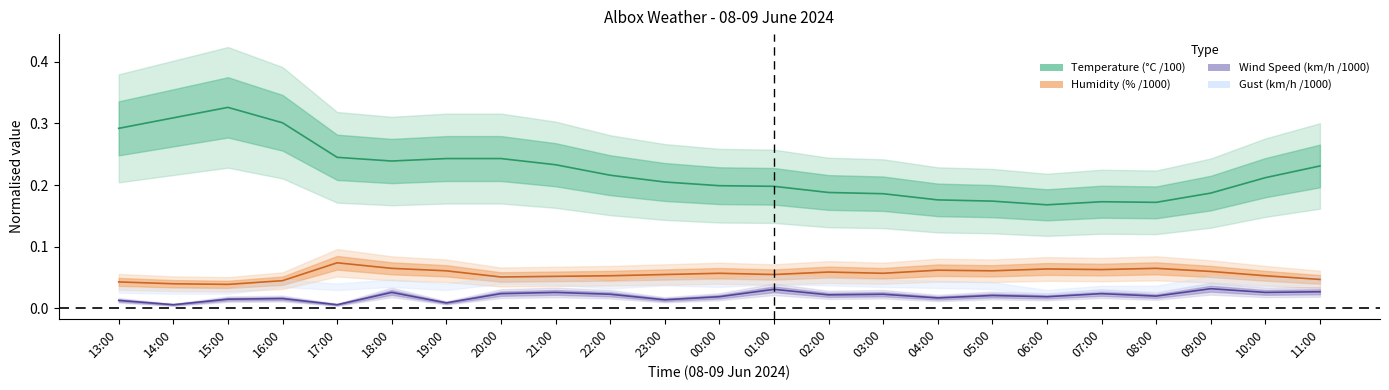

Reading left to right, list all the values displayed in this chart.

Temperature: 13:00=0.3	14:00=0.3	15:00=0.3	16:00=0.3	17:00=0.2	18:00=0.2	19:00=0.2	20:00=0.2	21:00=0.2	22:00=0.2	23:00=0.2	00:00=0.2	01:00=0.2	02:00=0.2	03:00=0.2	04:00=0.2	05:00=0.2	06:00=0.2	07:00=0.2	08:00=0.2	09:00=0.2	10:00=0.2	11:00=0.2
Humidity: 13:00=0.0	14:00=0.0	15:00=0.0	16:00=0.0	17:00=0.1	18:00=0.1	19:00=0.1	20:00=0.1	21:00=0.1	22:00=0.1	23:00=0.1	00:00=0.1	01:00=0.1	02:00=0.1	03:00=0.1	04:00=0.1	05:00=0.1	06:00=0.1	07:00=0.1	08:00=0.1	09:00=0.1	10:00=0.1	11:00=0.0
Wind Speed: 13:00=0.0	14:00=0.0	15:00=0.0	16:00=0.0	17:00=0.0	18:00=0.0	19:00=0.0	20:00=0.0	21:00=0.0	22:00=0.0	23:00=0.0	00:00=0.0	01:00=0.0	02:00=0.0	03:00=0.0	04:00=0.0	05:00=0.0	06:00=0.0	07:00=0.0	08:00=0.0	09:00=0.0	10:00=0.0	11:00=0.0